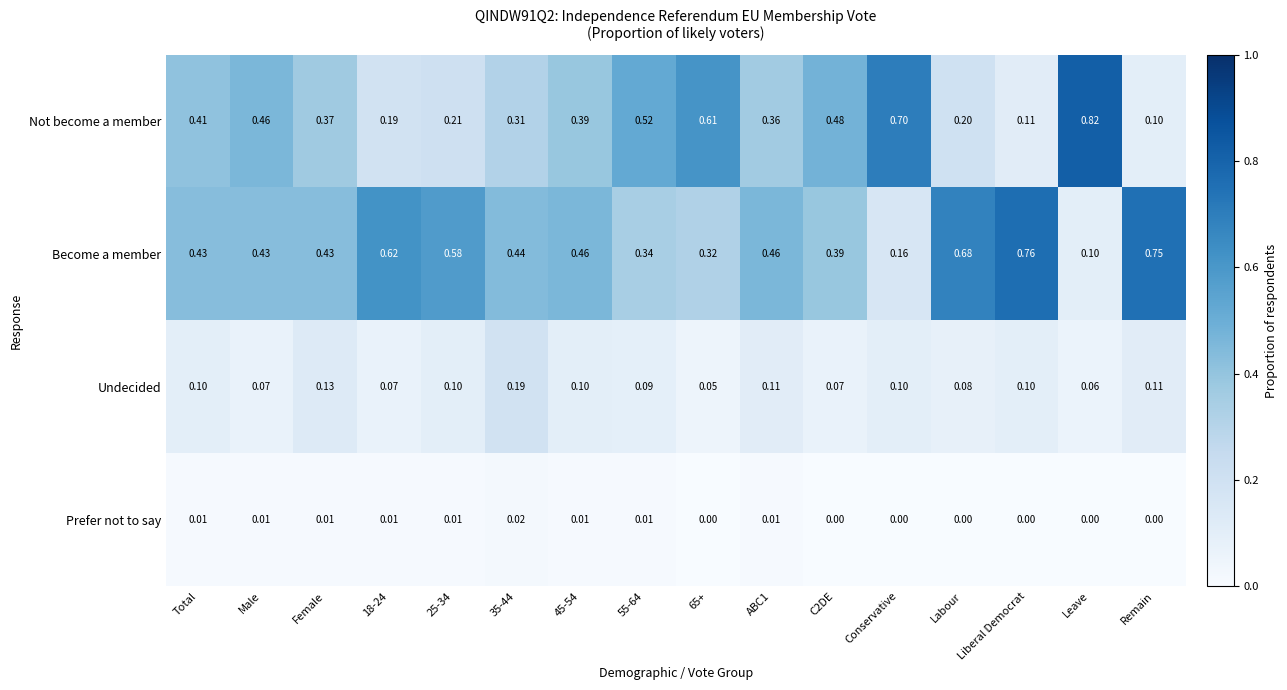

Which series has the largest range (max minus min)?

Not become a member